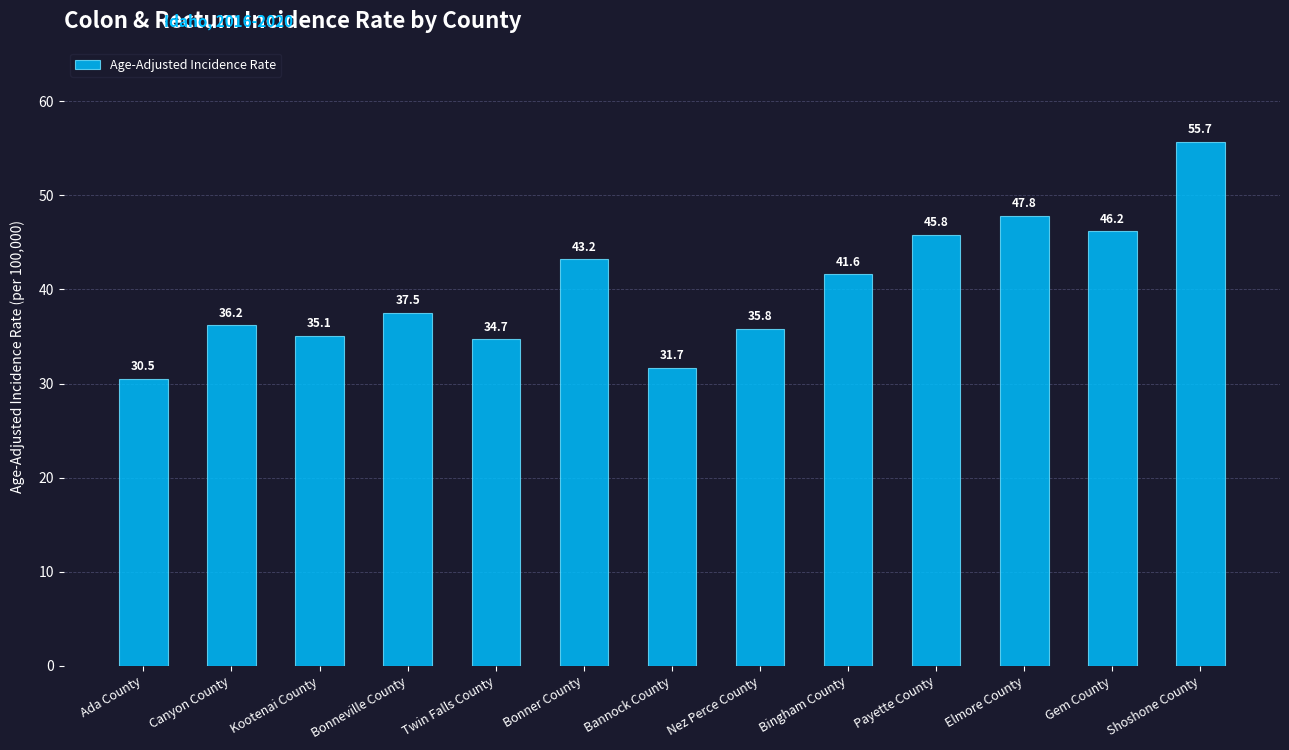

Reading left to right, extract all data points from this chart.

Ada County=30.5	Canyon County=36.2	Kootenai County=35.1	Bonneville County=37.5	Twin Falls County=34.7	Bonner County=43.2	Bannock County=31.7	Nez Perce County=35.8	Bingham County=41.6	Payette County=45.8	Elmore County=47.8	Gem County=46.2	Shoshone County=55.7